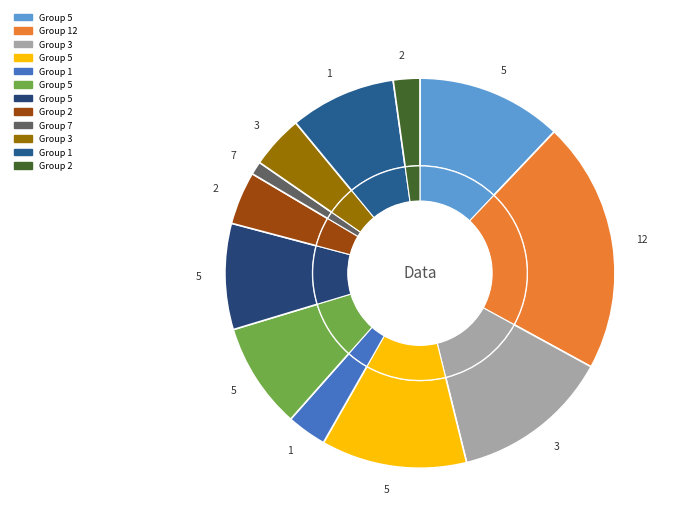

Does 5 represent more than half of the total?

No